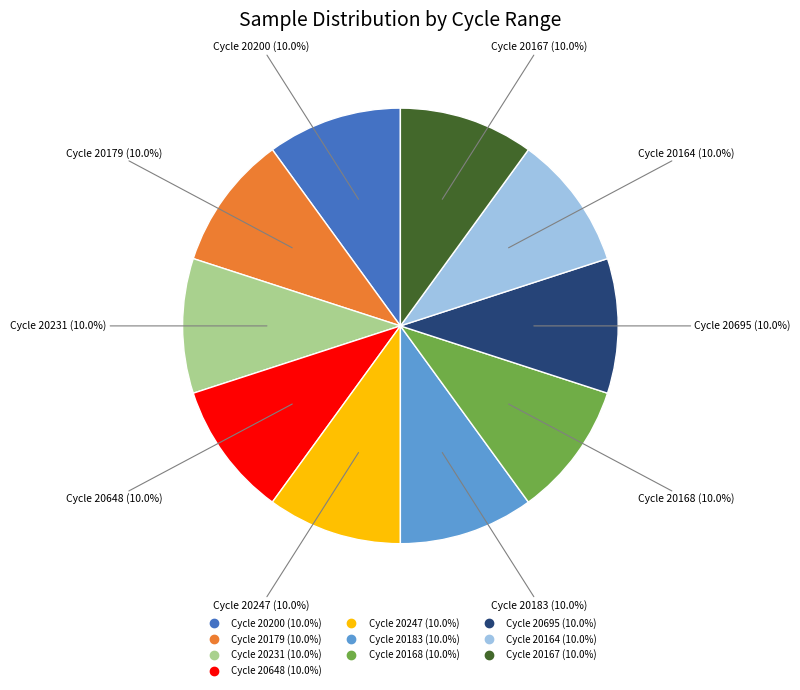

Is there a majority slice in this chart?

No